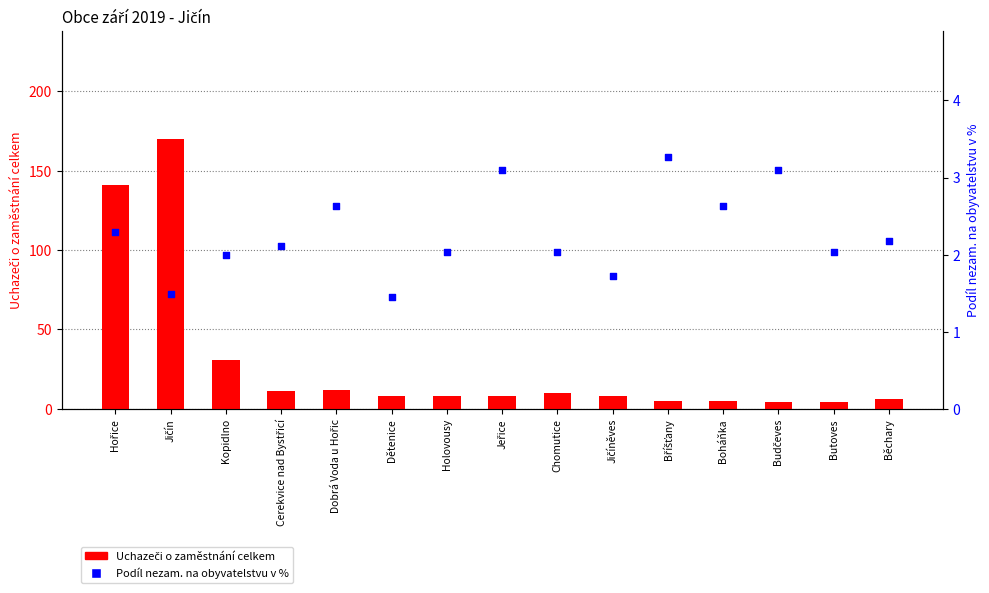

Which series contains the lowest Y value?

Podíl nezam. na obyvatelstvu v %